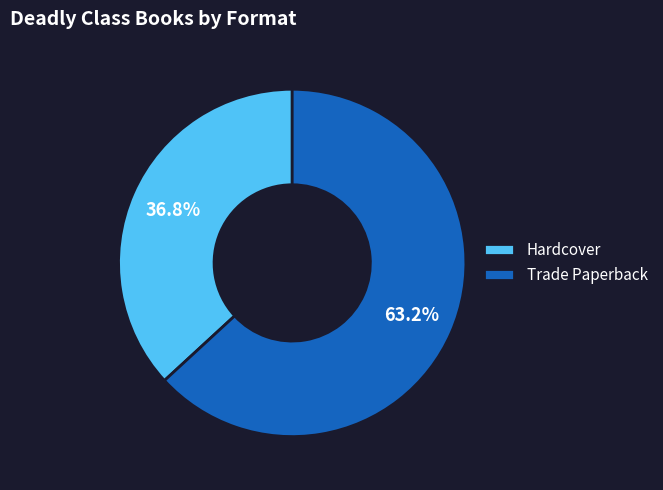

How many slices are in this pie chart?

2